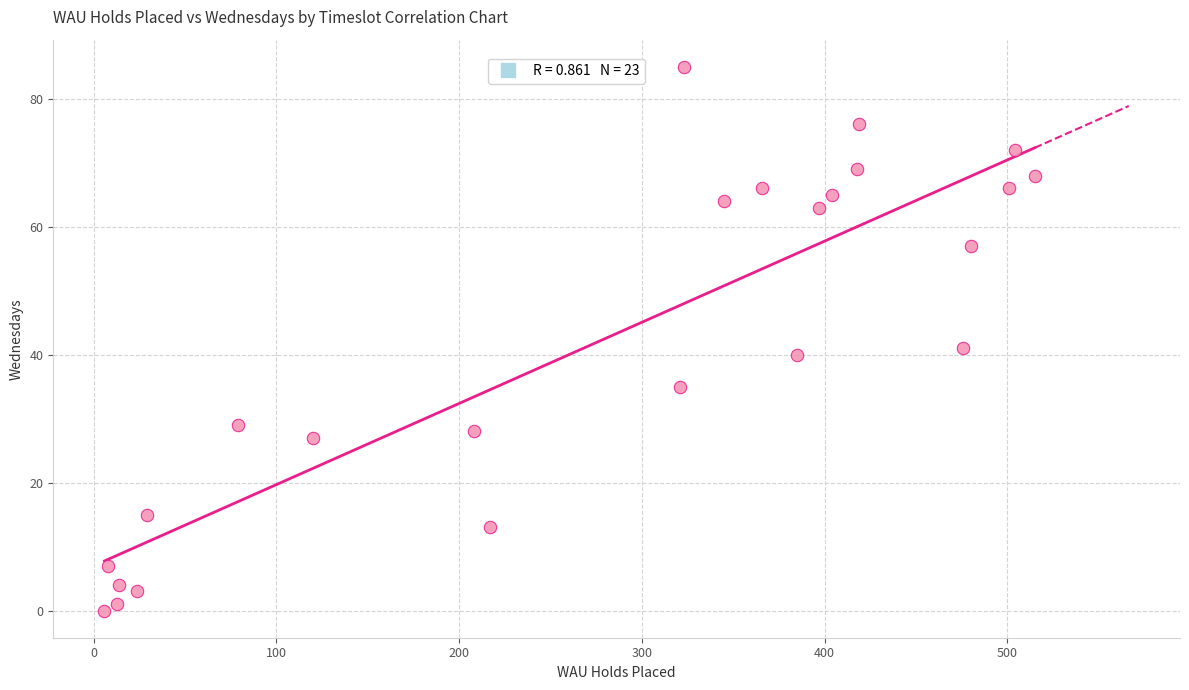

What Y value in the scatter plot is closest to 42?

41